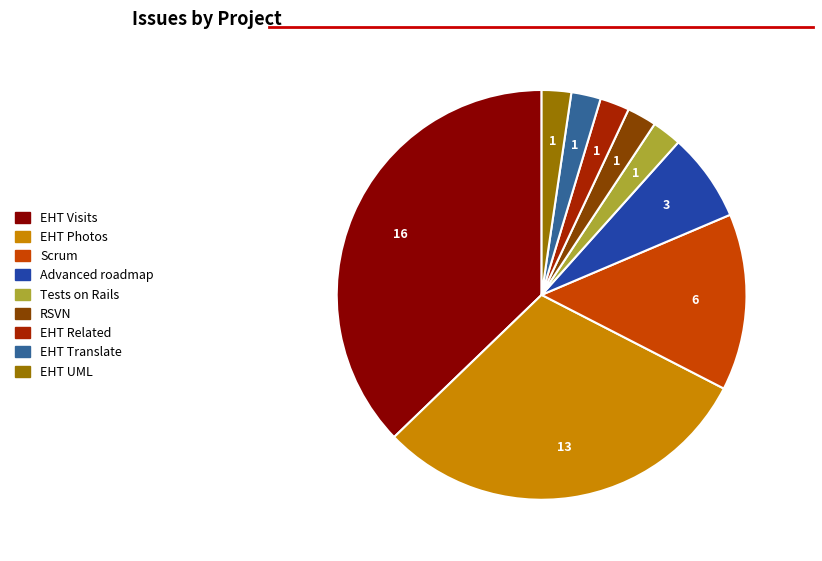

True or false: EHT Photos accounts for 30% of the total.

True